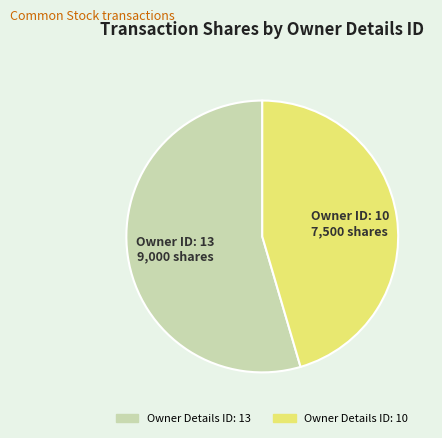

Is there a majority slice in this chart?

Yes